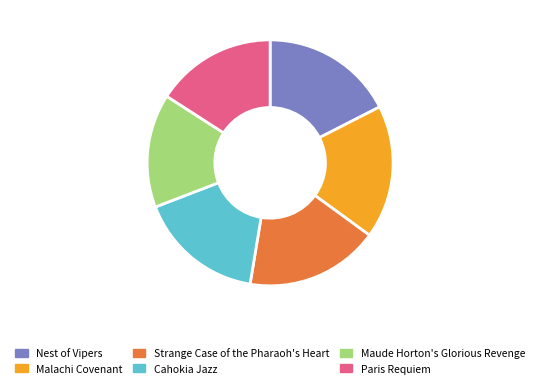

Is Cahokia Jazz the majority of the pie?

No